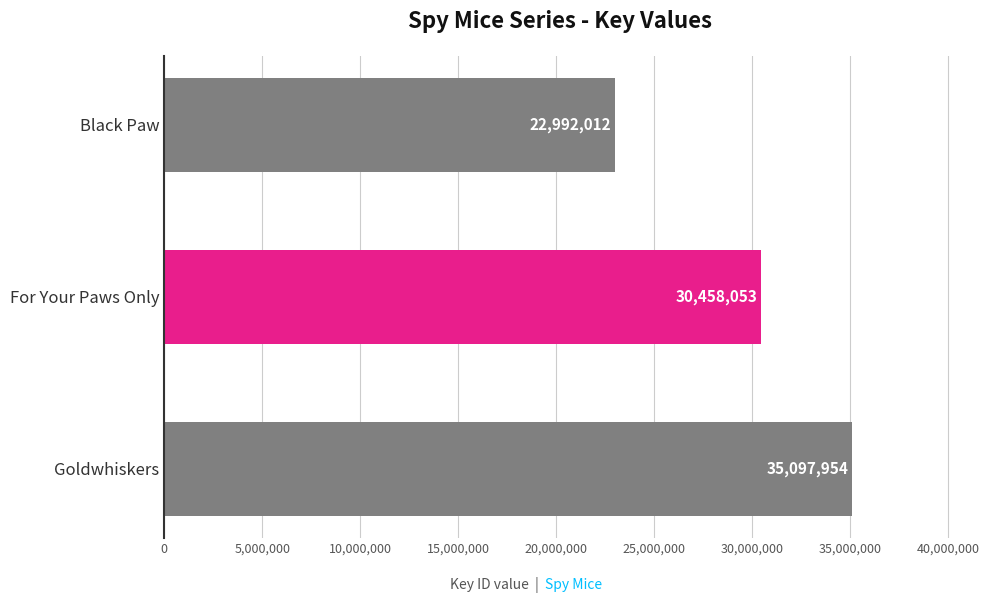

How many values are between 22992012 and 35097954?

3